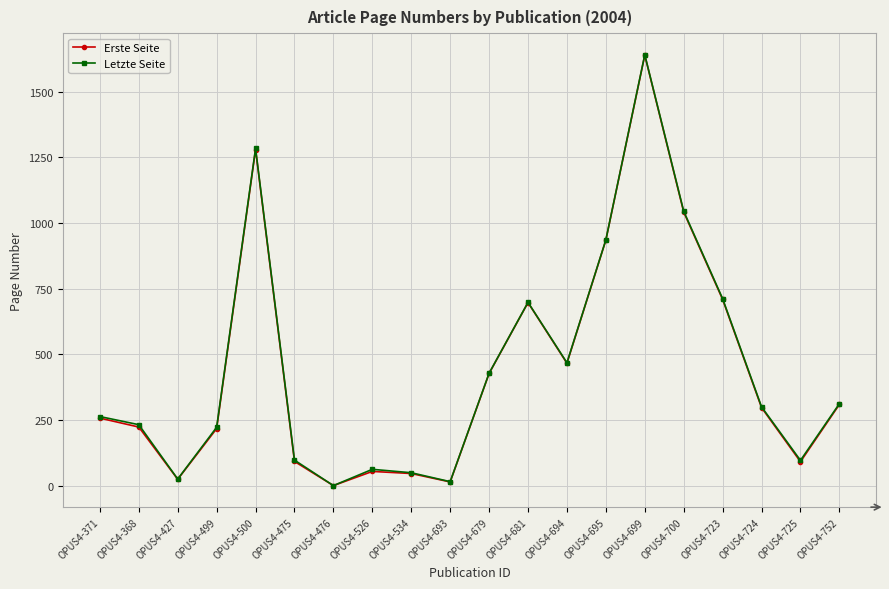

What is the label of the 1st point from the left?

OPUS4-371